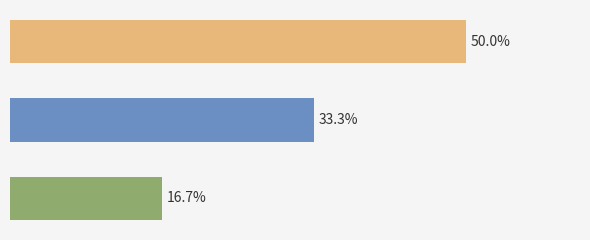

What is the maximum value shown in the chart?

50.0